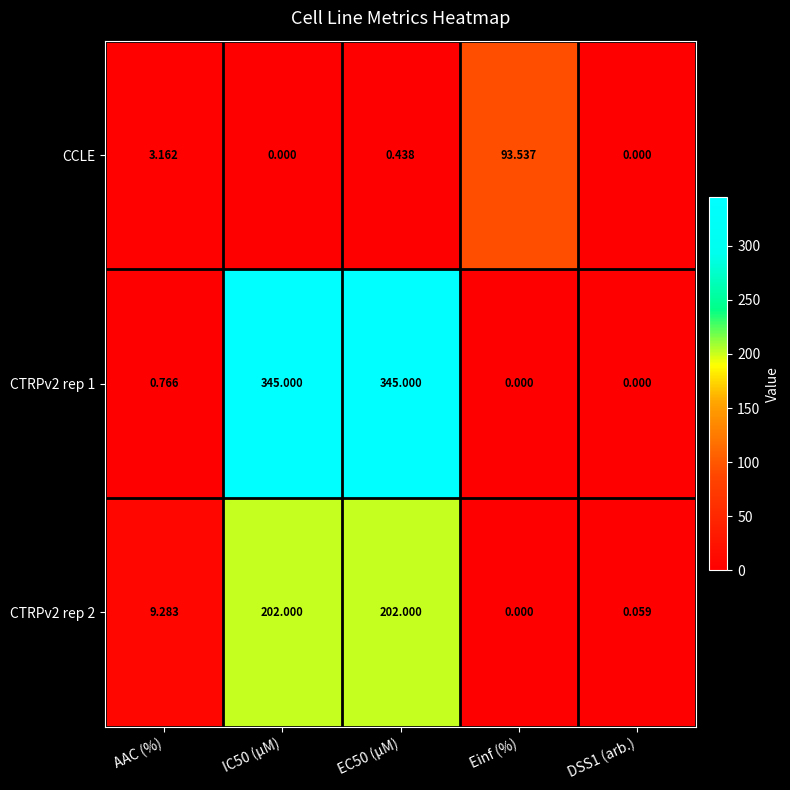

At which category is the sum across all series the highest?

EC50 (µM)